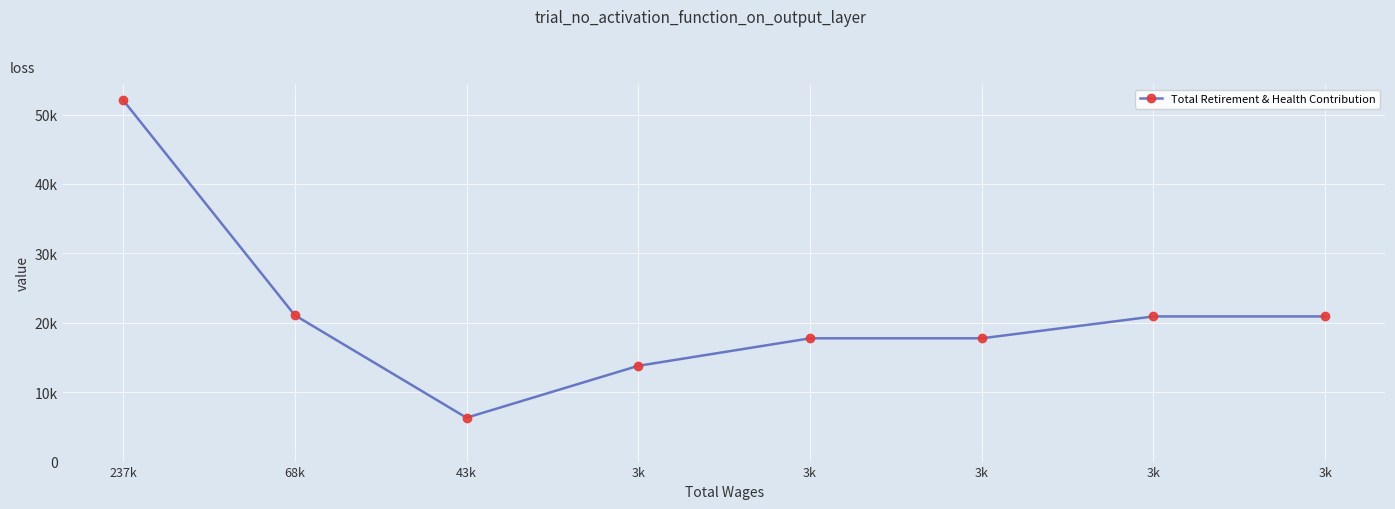

How many interior local valleys (lower than both neighbors) does the data have?

1